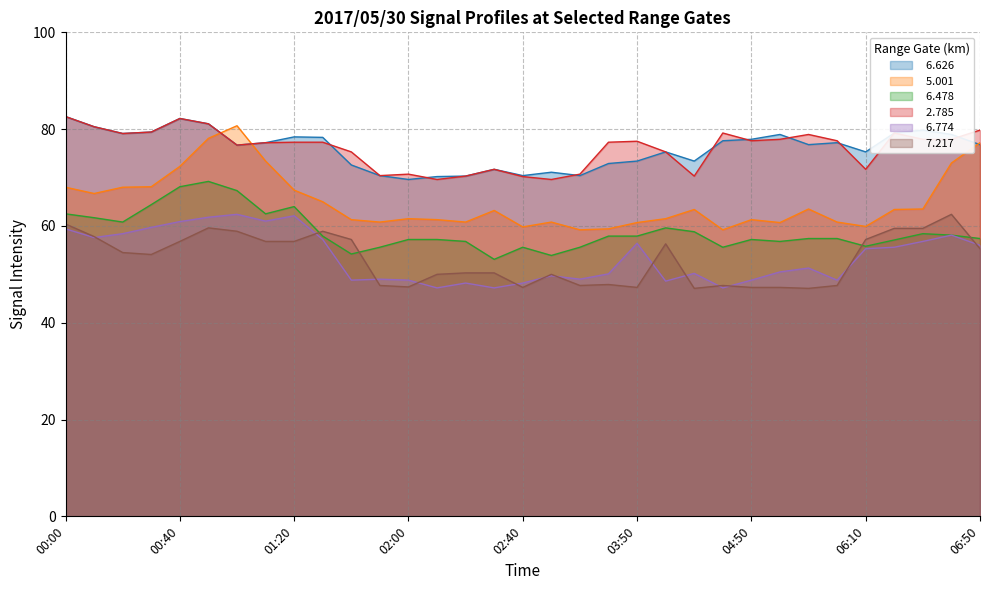

What value does the   6.626 series have at 03:50?

73.4